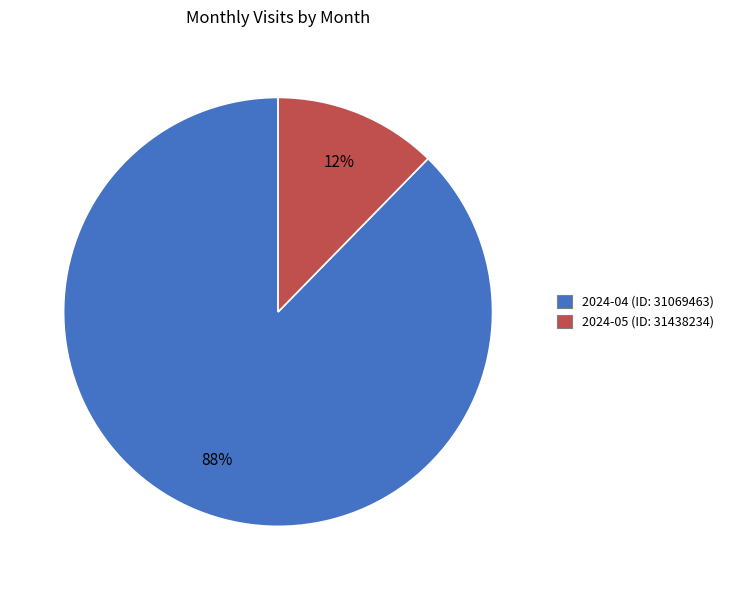

True or false: 2024-04 (ID: 31069463) accounts for 93% of the total.

False